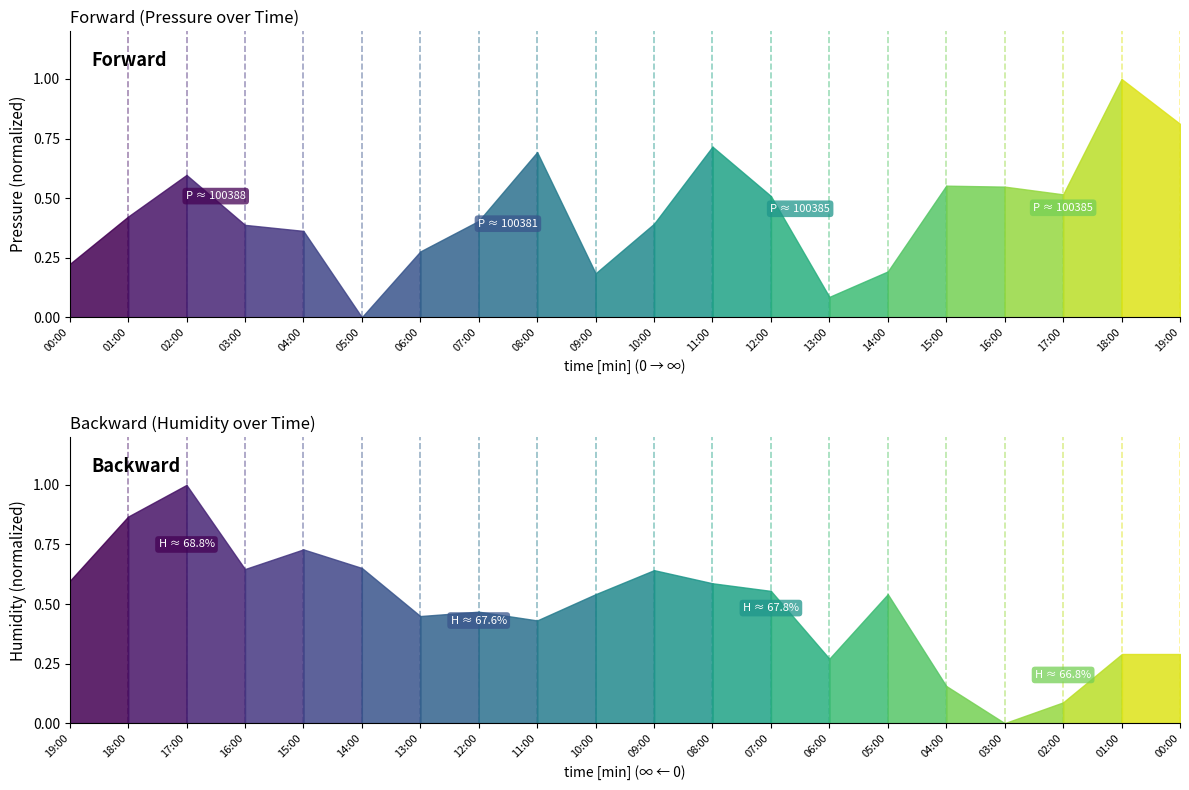

Does the chart have visible grid lines?

No